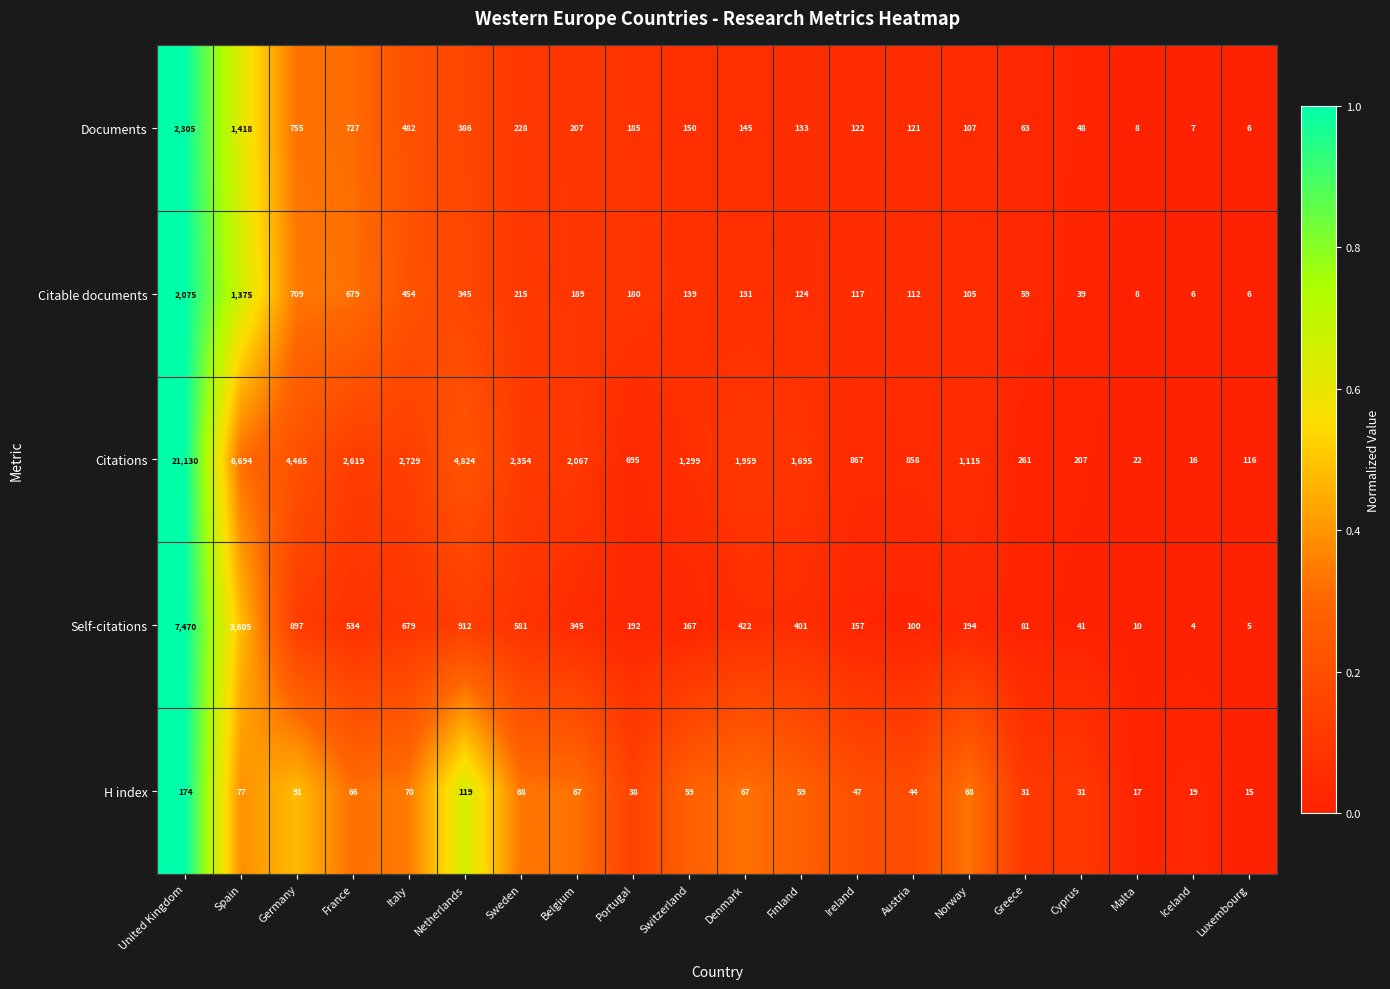

Which series changed the most between Belgium and Iceland?

Citations